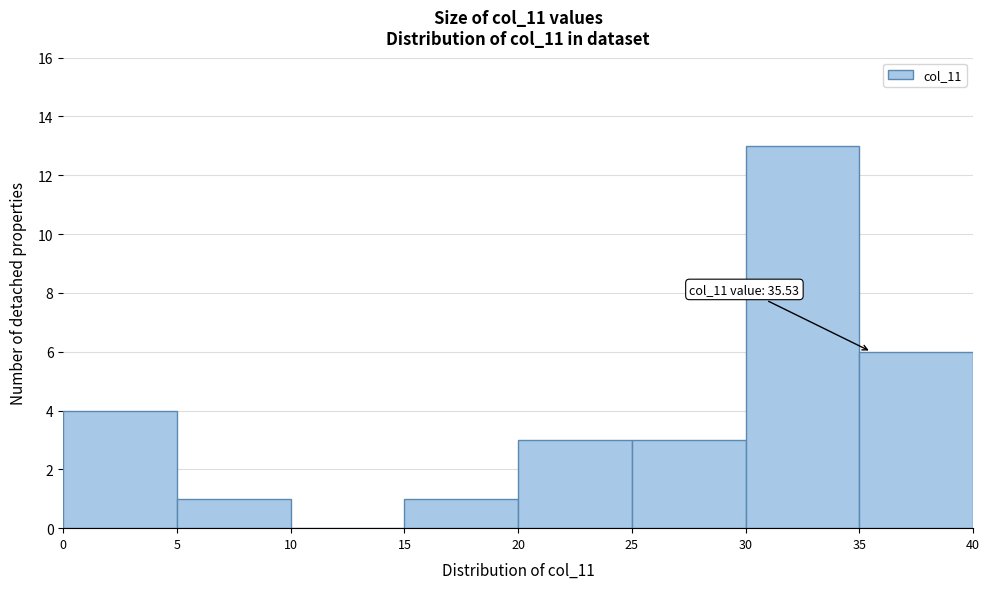

Which range on the x-axis has the tallest bar?

30 to 35